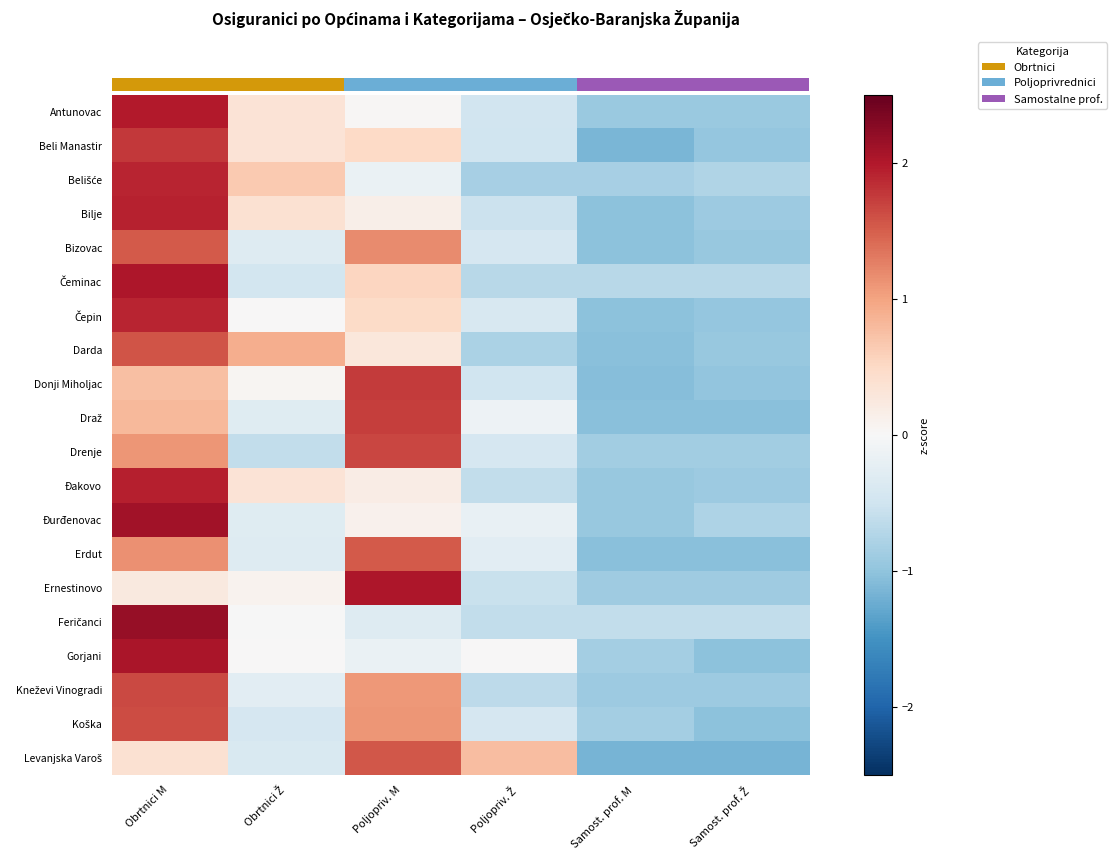

Which series has the largest total across all categories?

Drenje